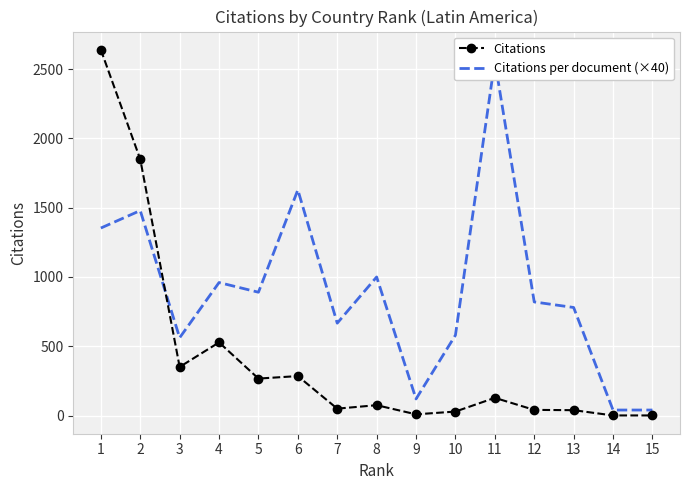

At which label is Citations per document (×40) closest to 1300?

1